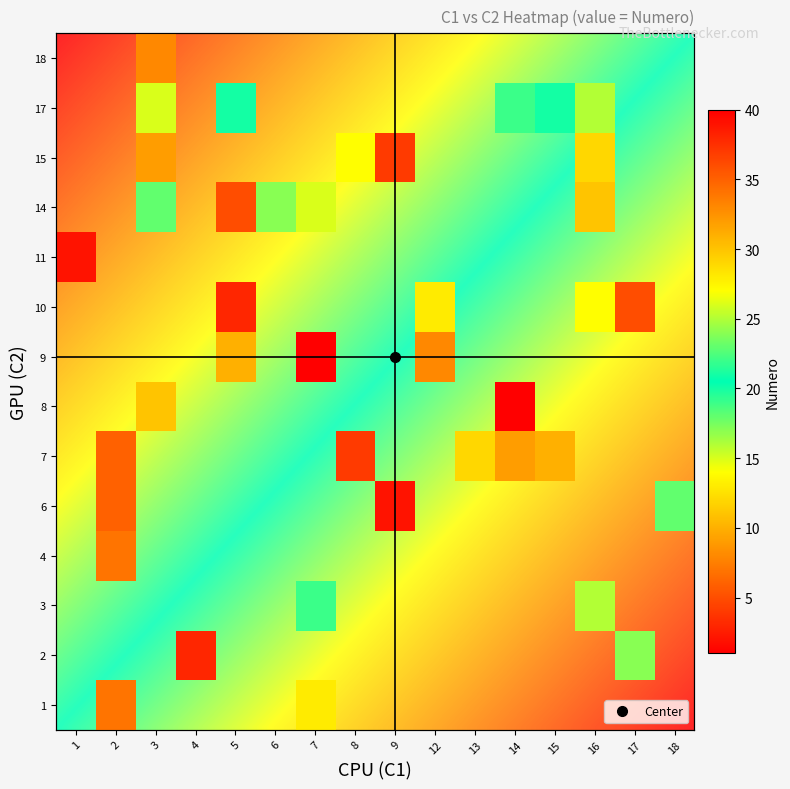

How many categories are shown in the chart?

16